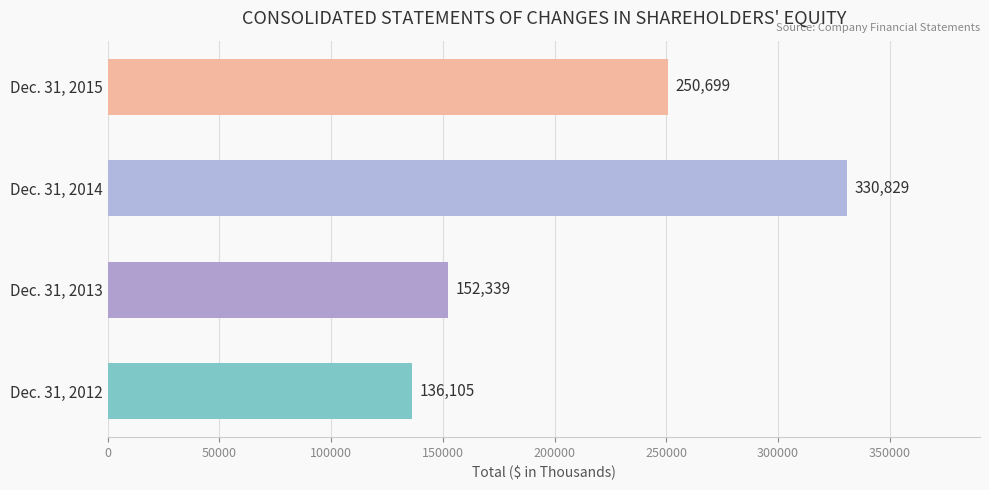

Reading top to bottom, list all the values displayed in this chart.

250699	330829	152339	136105